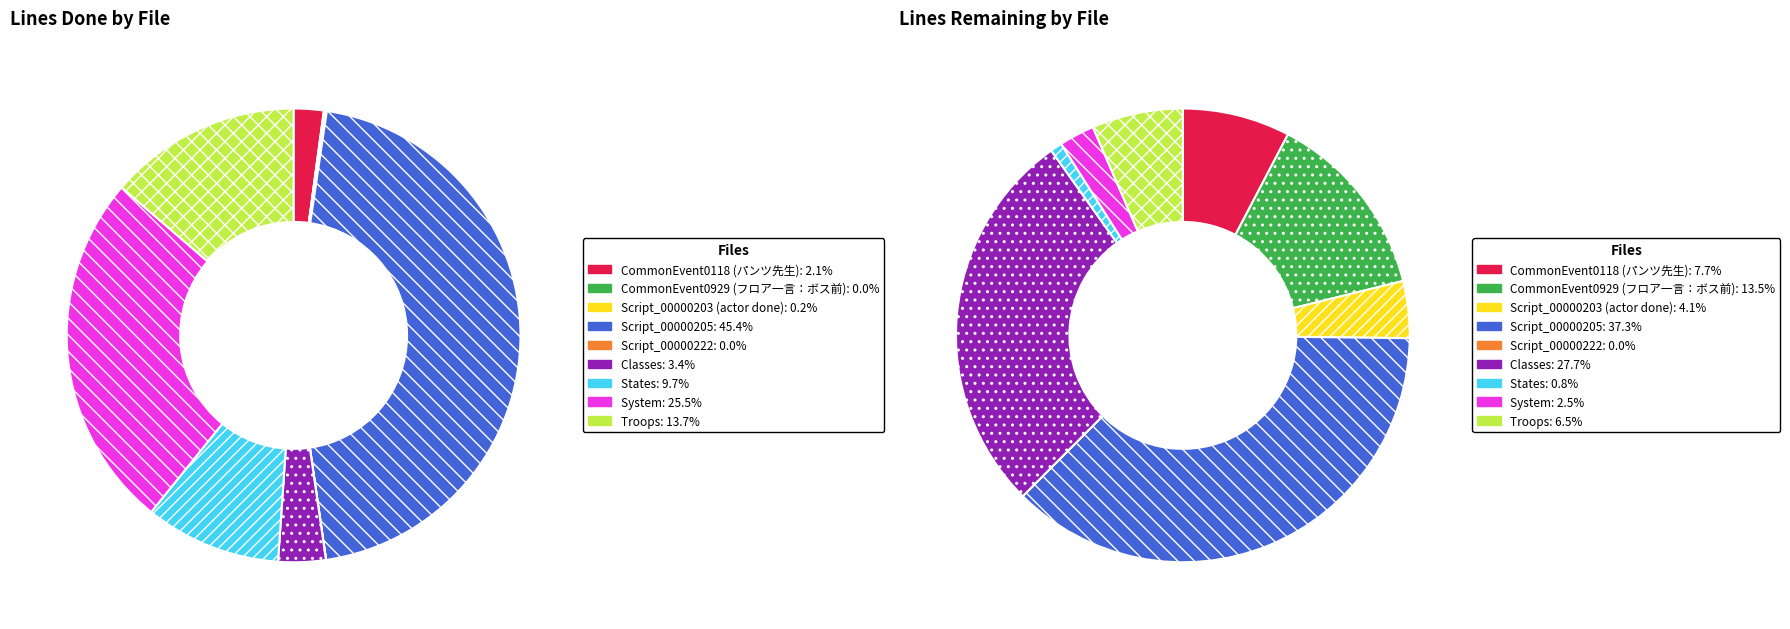

Combined, do System and States account for over 50%?

No